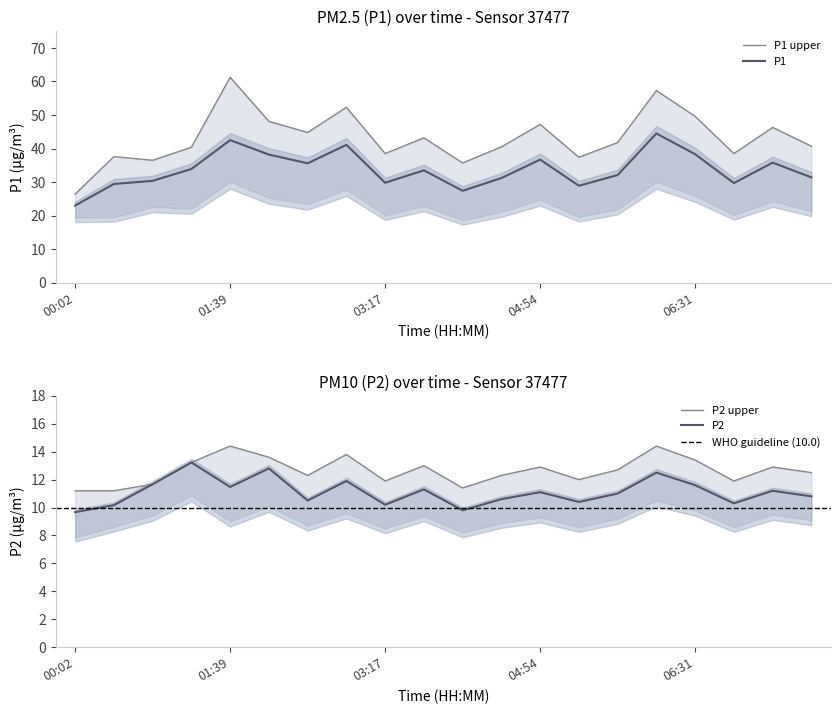

Between 00:02 and 00:26, which series saw the biggest shift?

P1_upper